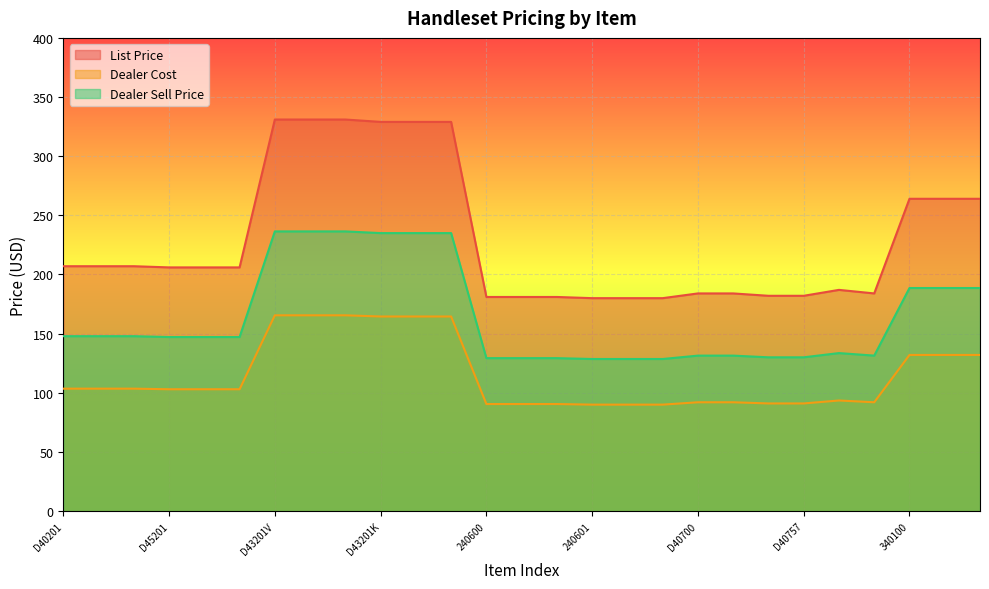

What are all the series names shown in the legend?

List Price, Dealer Cost, Dealer Sell Price